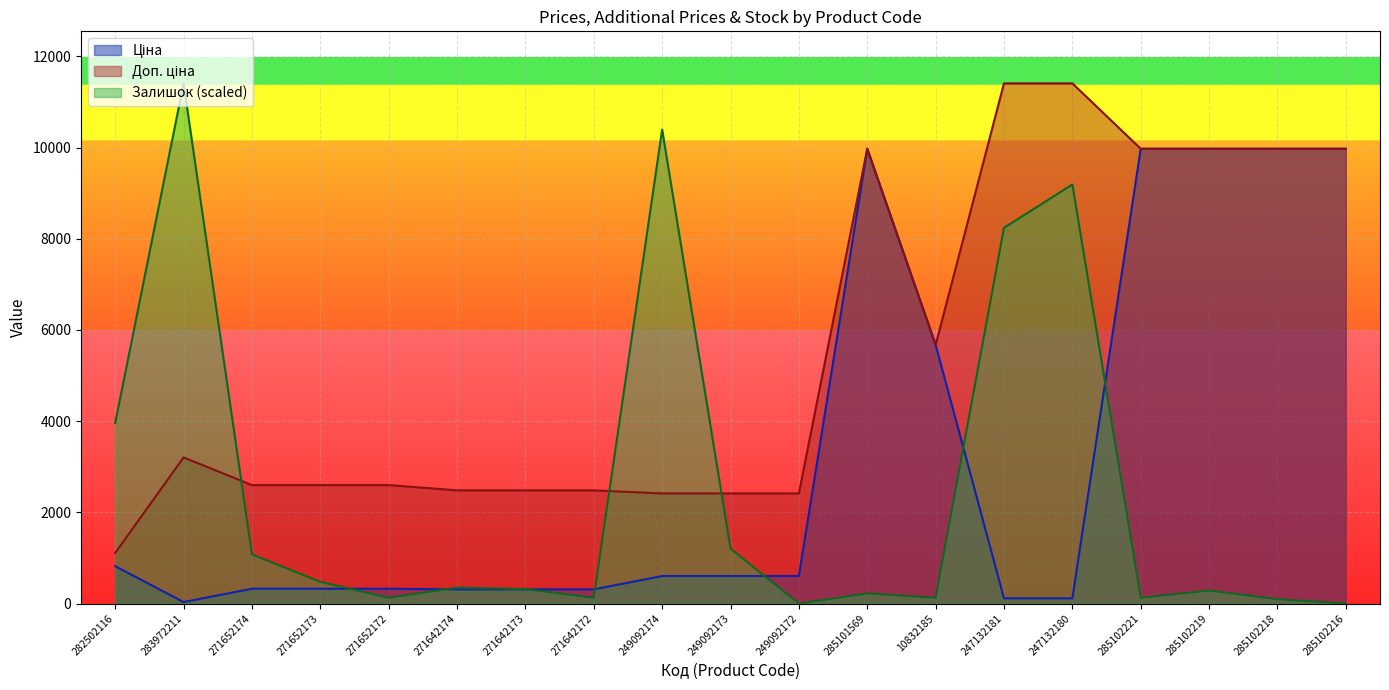

What is the difference between the highest and lowest values at 271652173?

2273.5